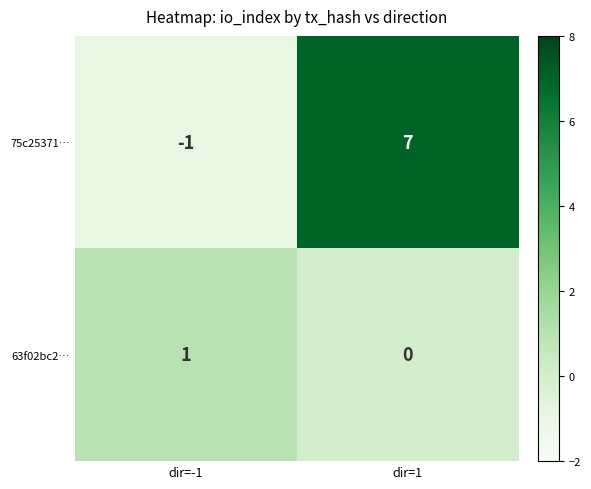

What is the difference between the highest and lowest values at dir=-1?

2